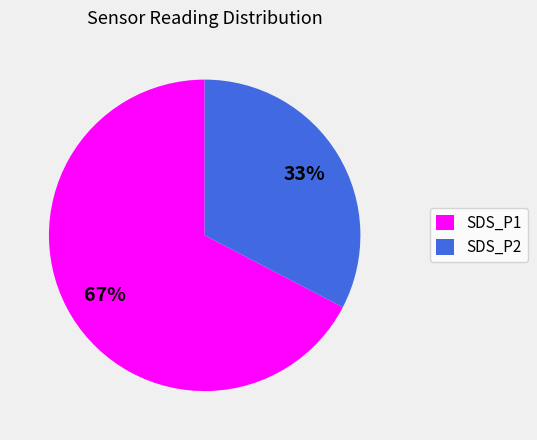

To the nearest percent, what percentage of the pie is SDS_P1?

67%